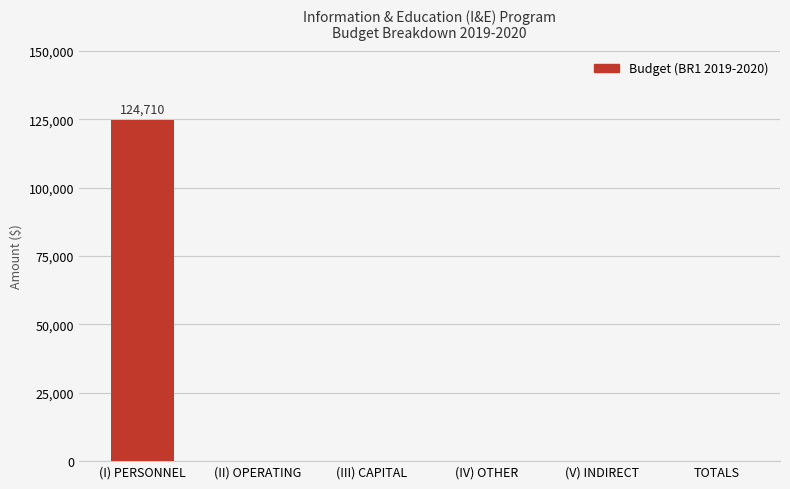

Are the bars horizontal?

No